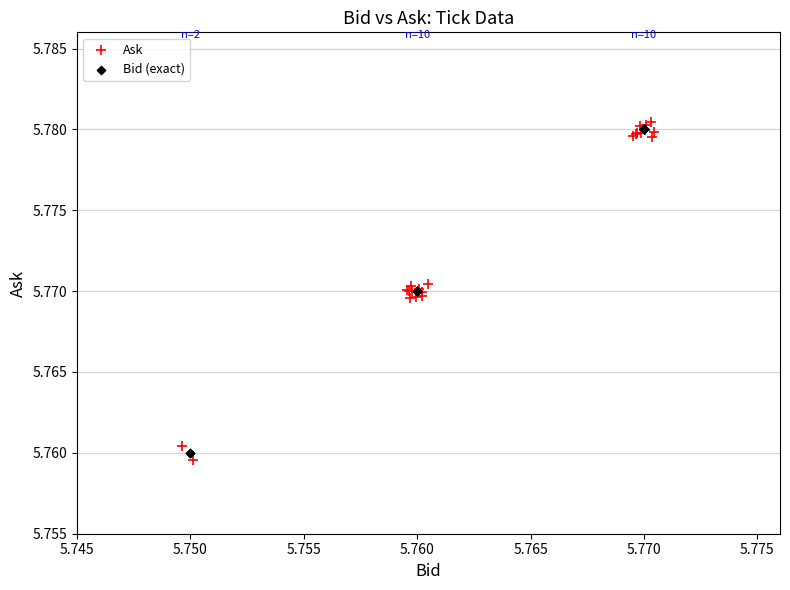

Which series has the widest spread of Y values?

Ask